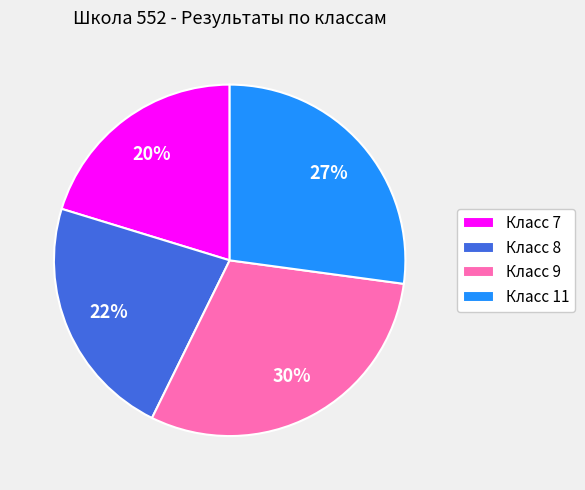

Which category has the smallest portion of the pie?

Класс 7